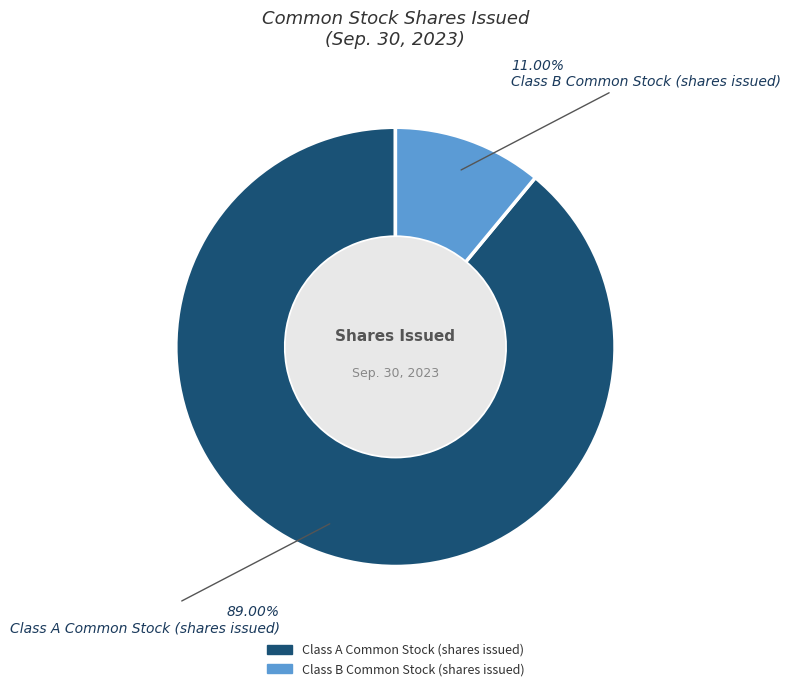

What is the total percentage of Class B Common Stock (shares issued) and Class A Common Stock (shares issued)?

100.0%